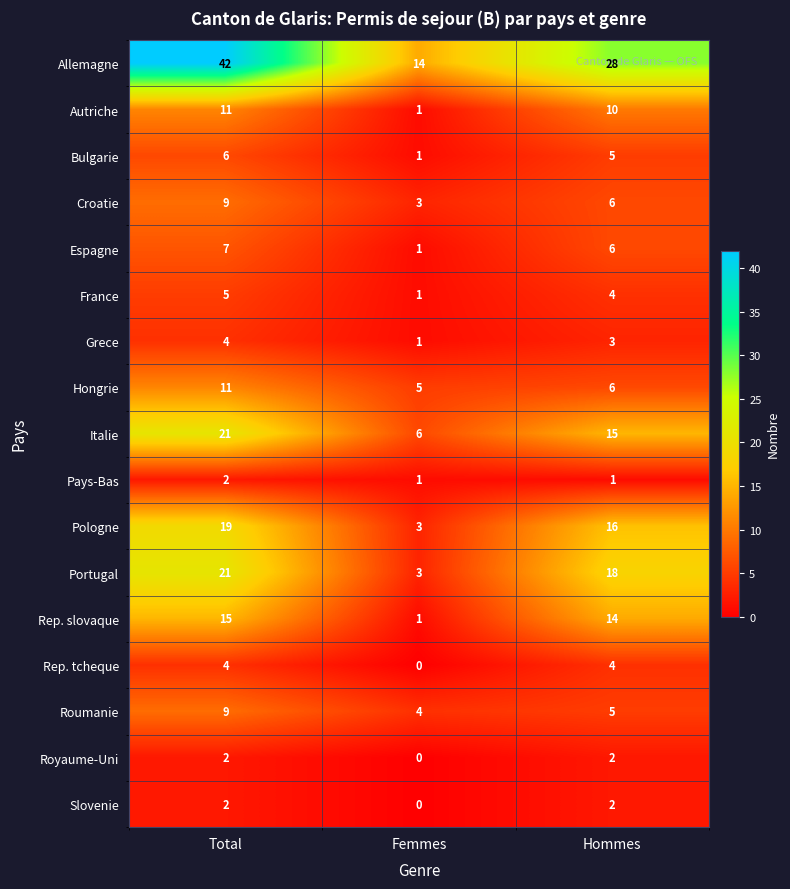

Which series has the largest range (max minus min)?

Allemagne